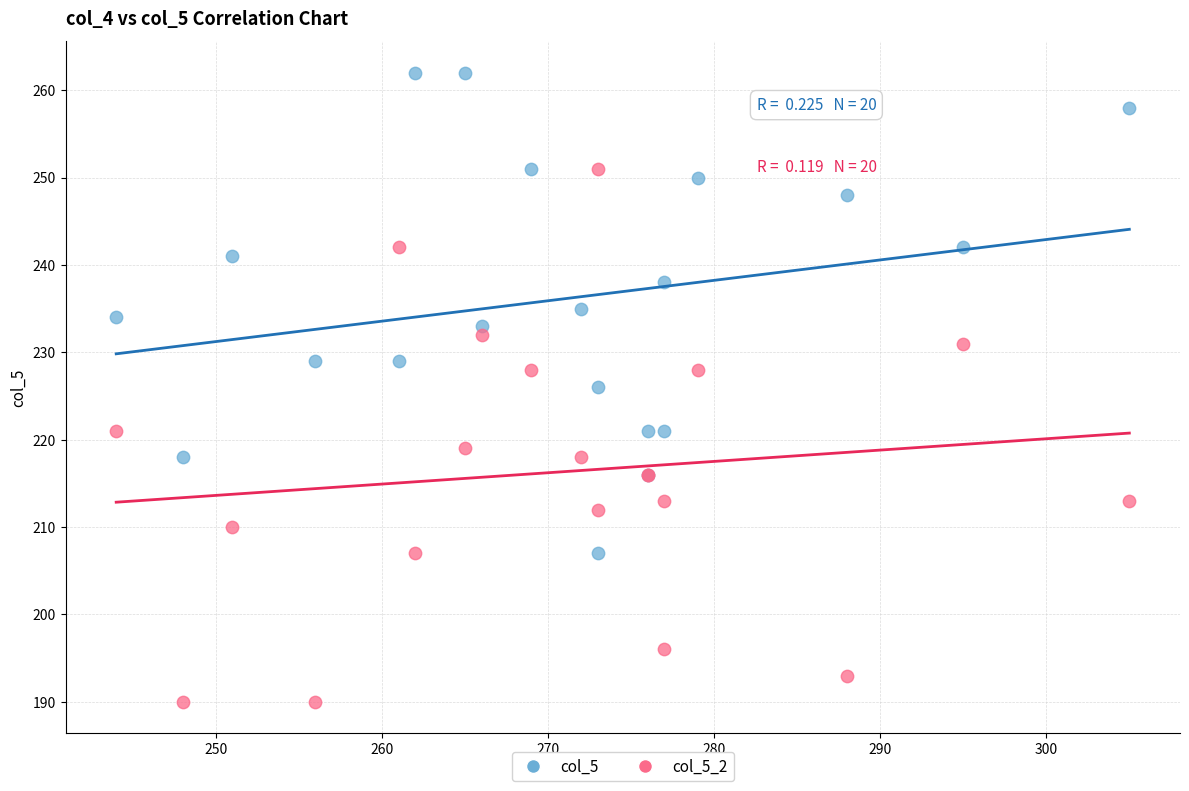

Which series contains the lowest Y value?

col_5_2